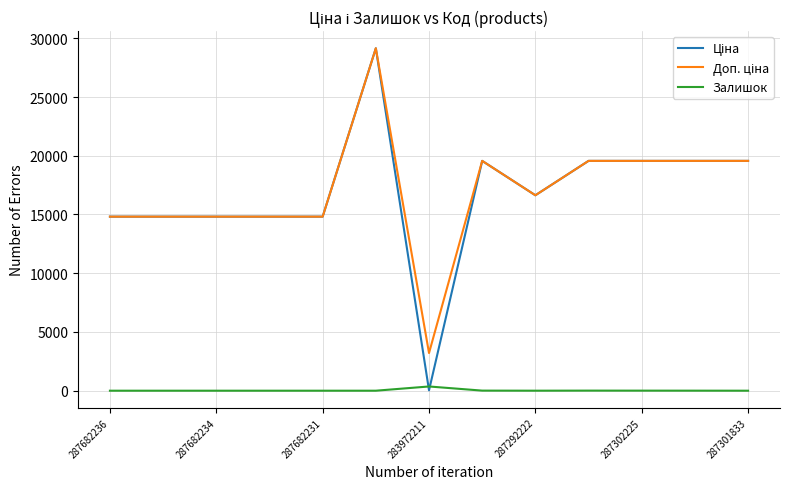

True or false: Ціна and Залишок cross at least once.

True